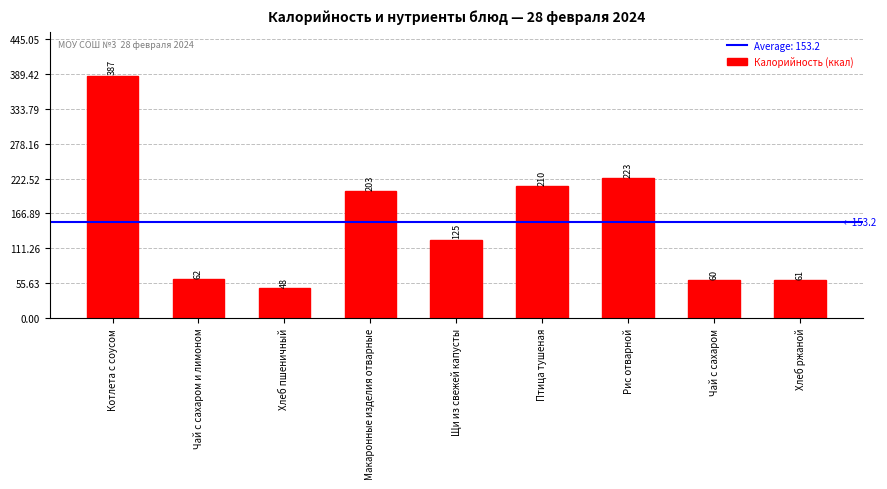

What is the difference between the maximum and second lowest values?

327